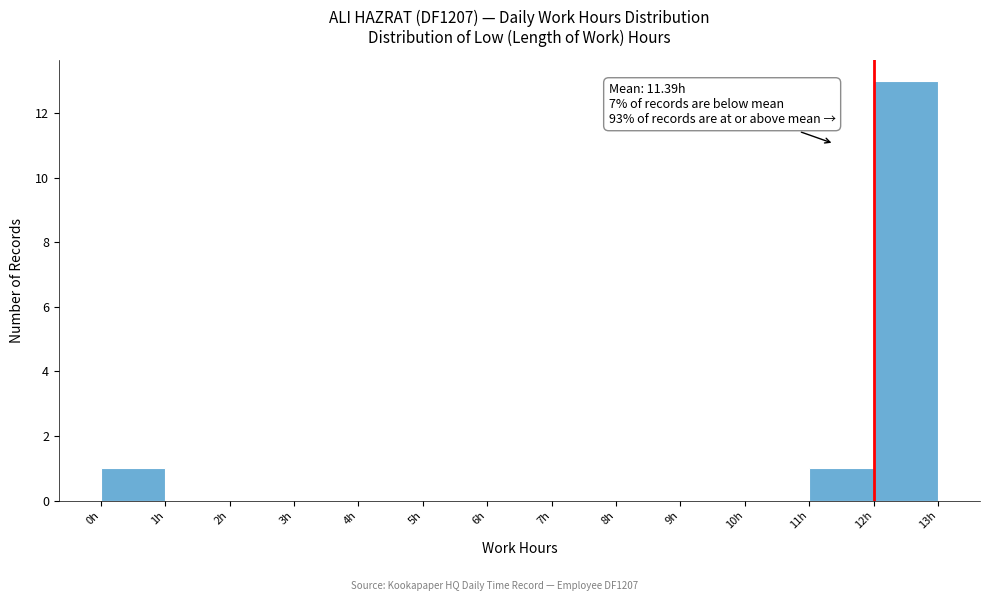

Which range on the x-axis has the tallest bar?

12 to 13